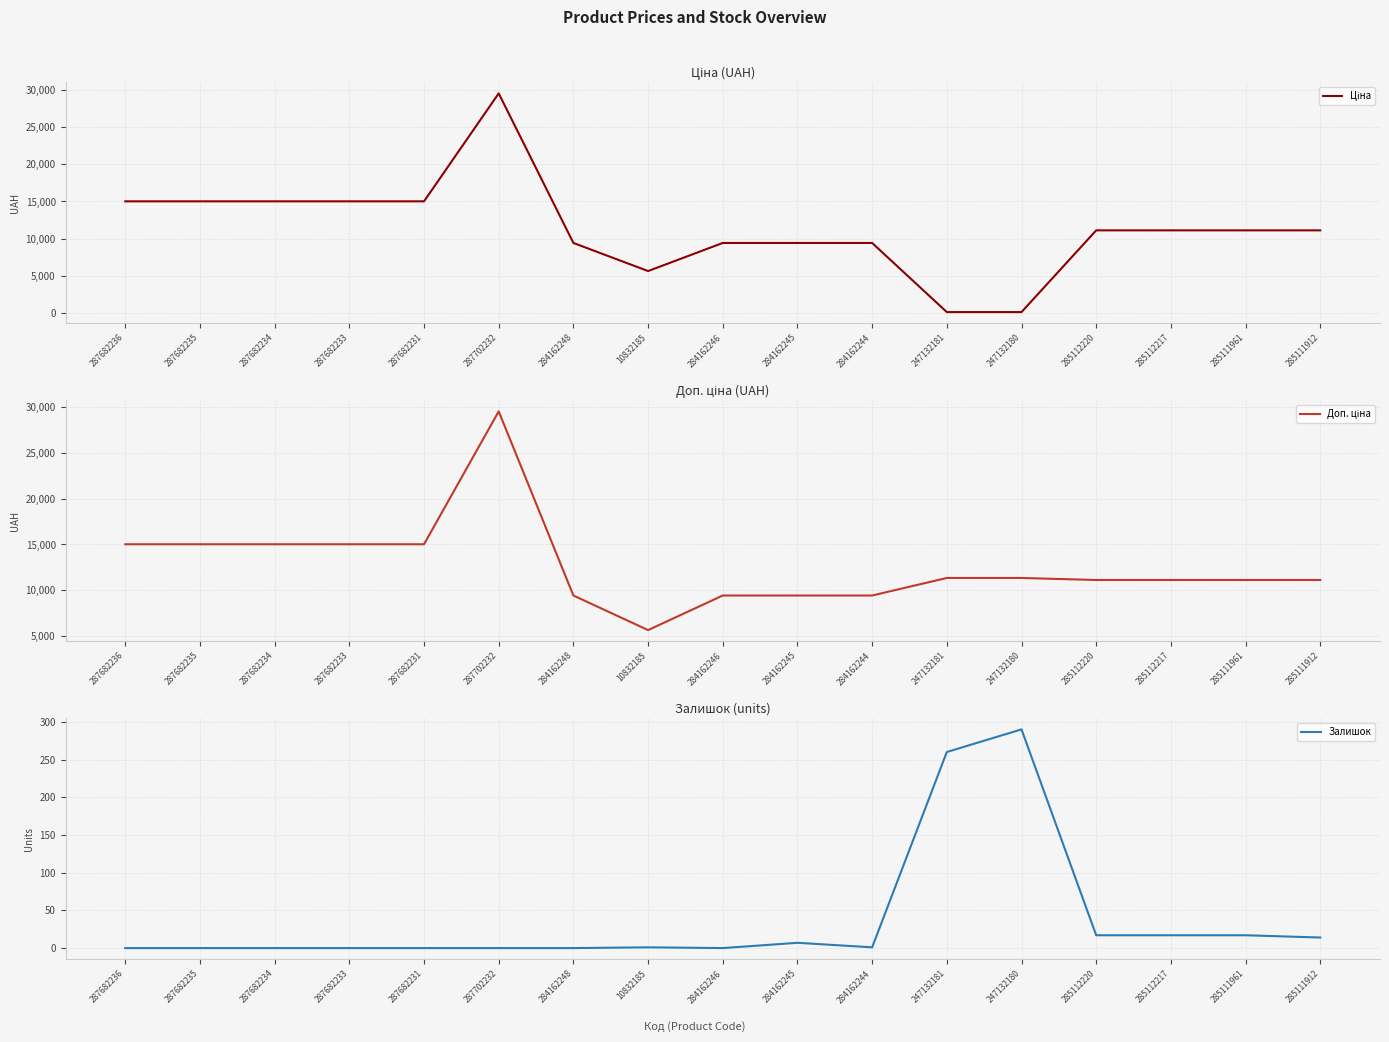

What is the highest value of the Доп. ціна series?

29548.9